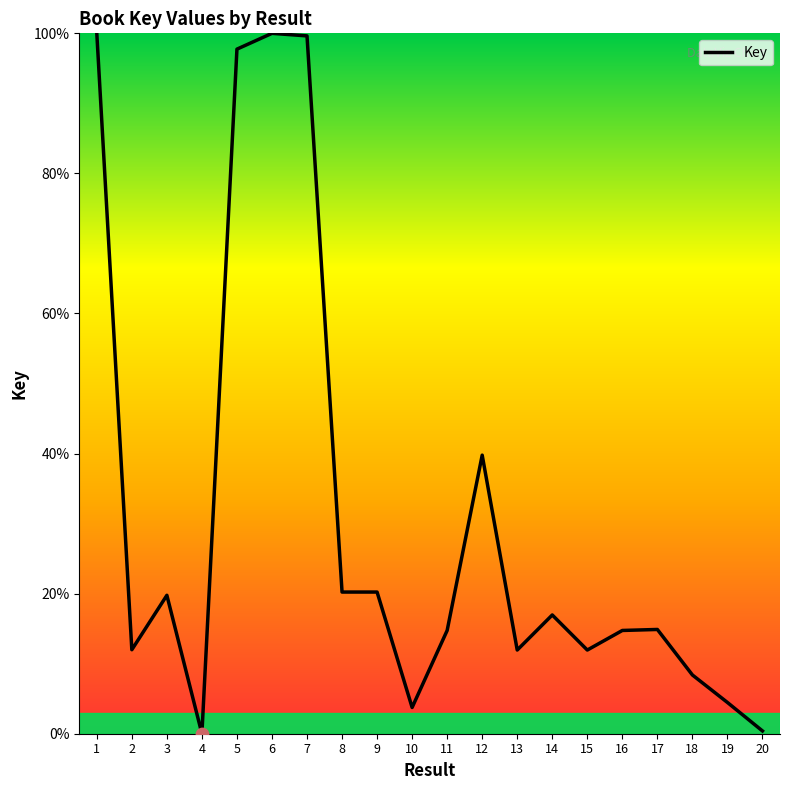

Between 10 and 20, which is larger?

10